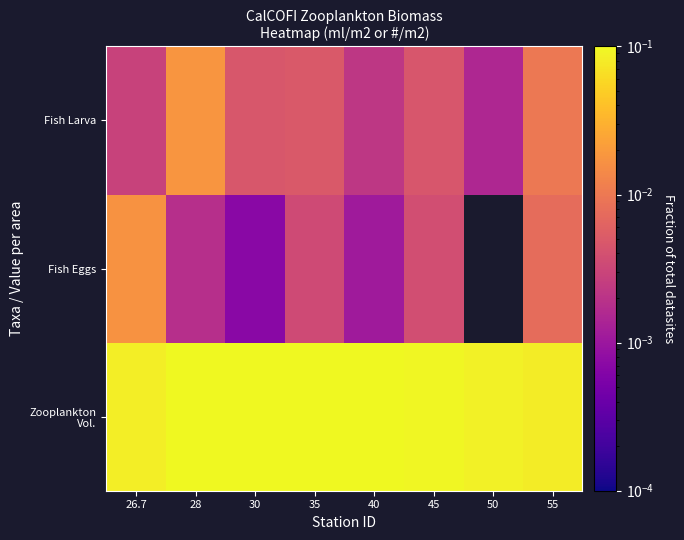

How many distinct data groups are displayed?

3